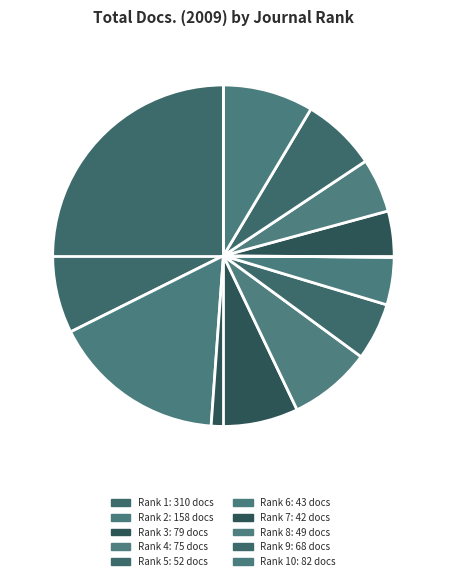

Is there a majority slice in this chart?

No